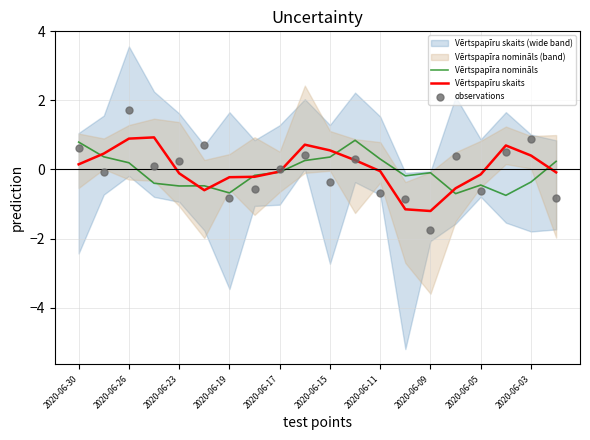

Which series has the largest total across all categories?

Vērtspapīru skaits